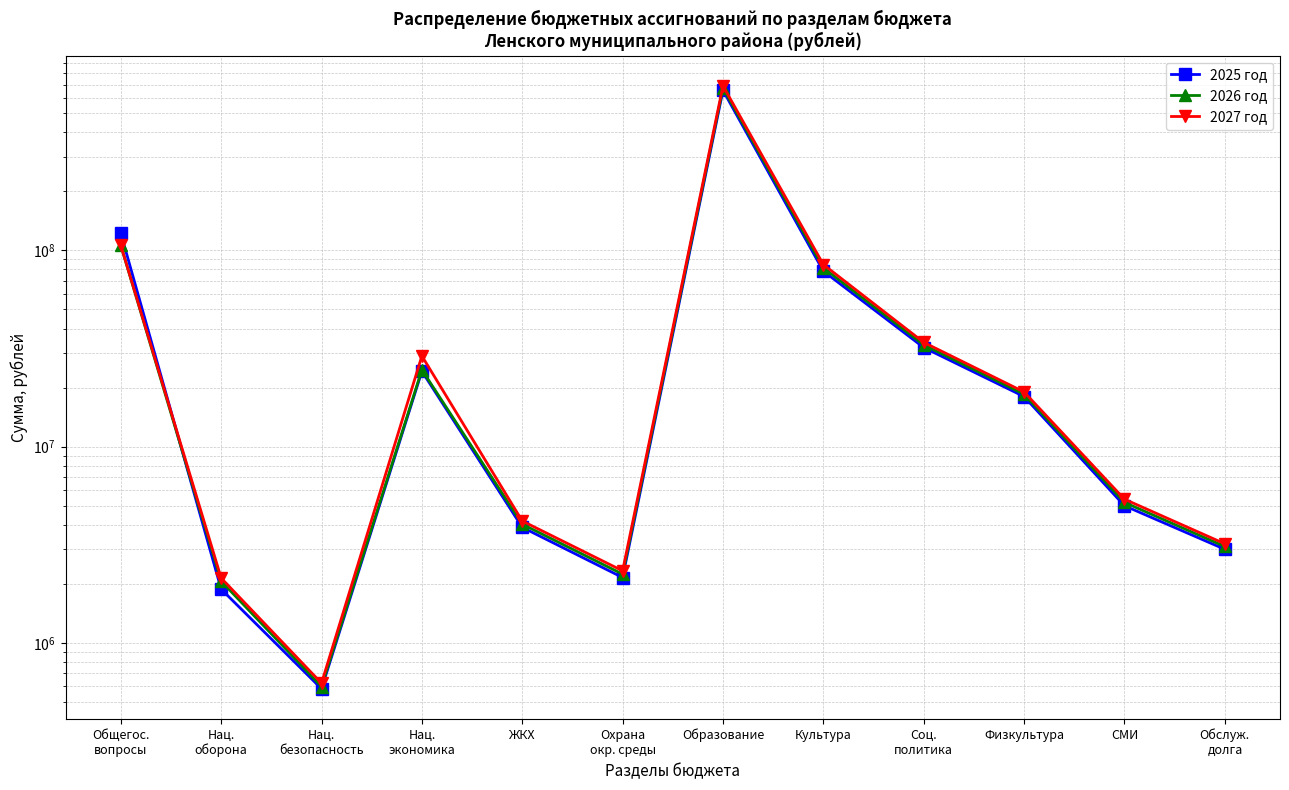

How many series are shown in this chart?

3